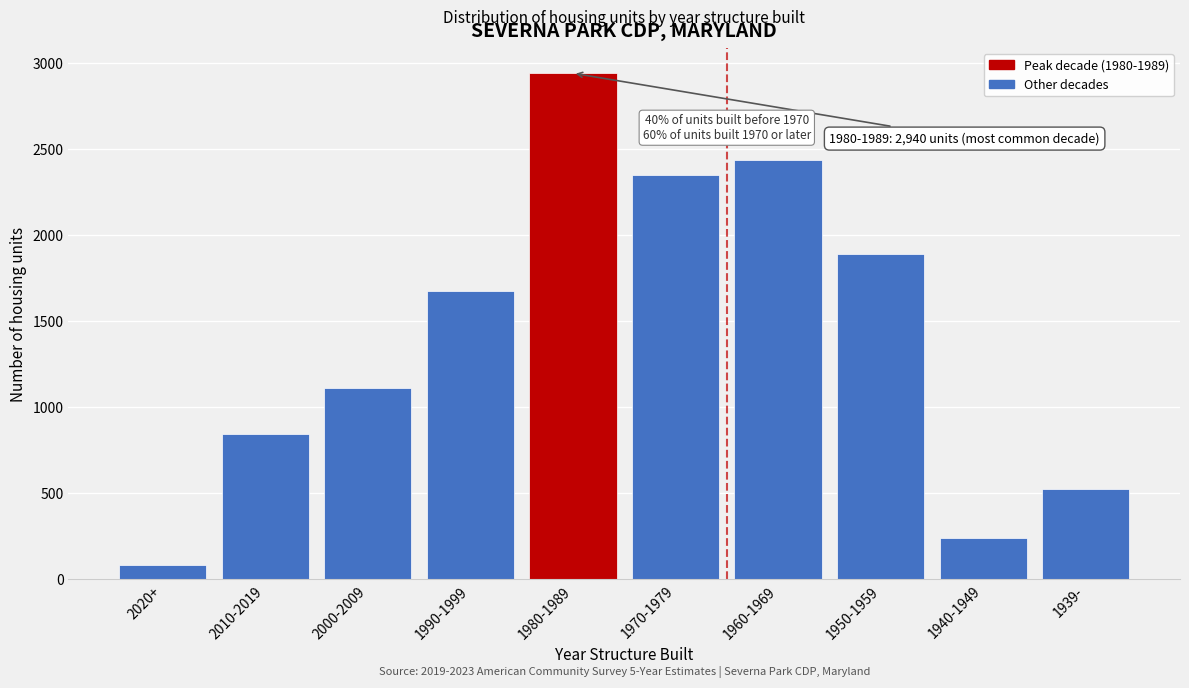

Reading left to right, what are all the values shown in this chart?

83	846	1110	1673	2940	2348	2434	1892	243	526